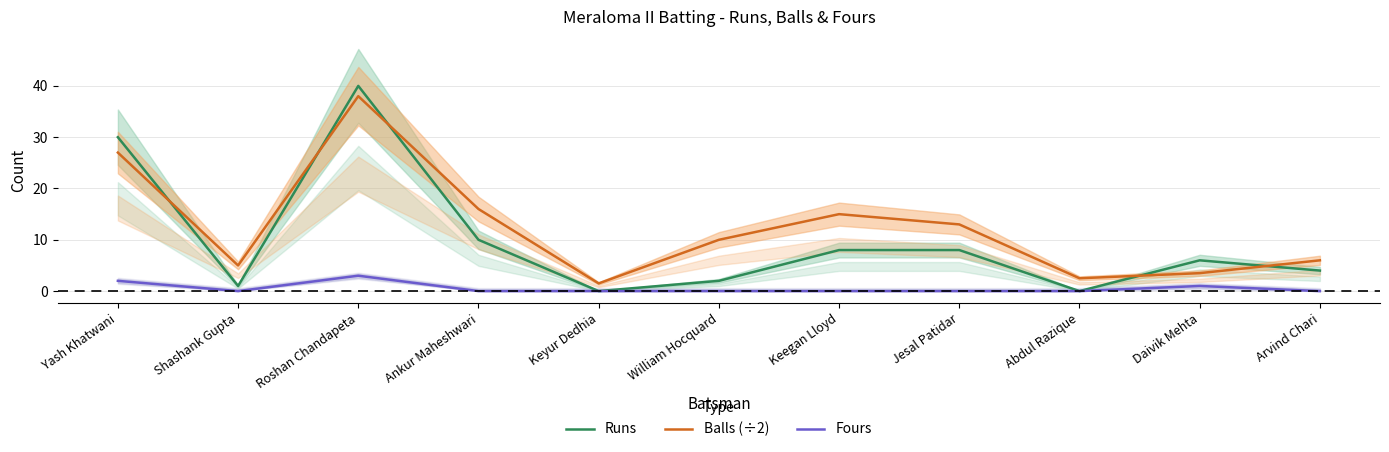

What are all the series names shown in the legend?

Runs, Balls (÷2), Fours